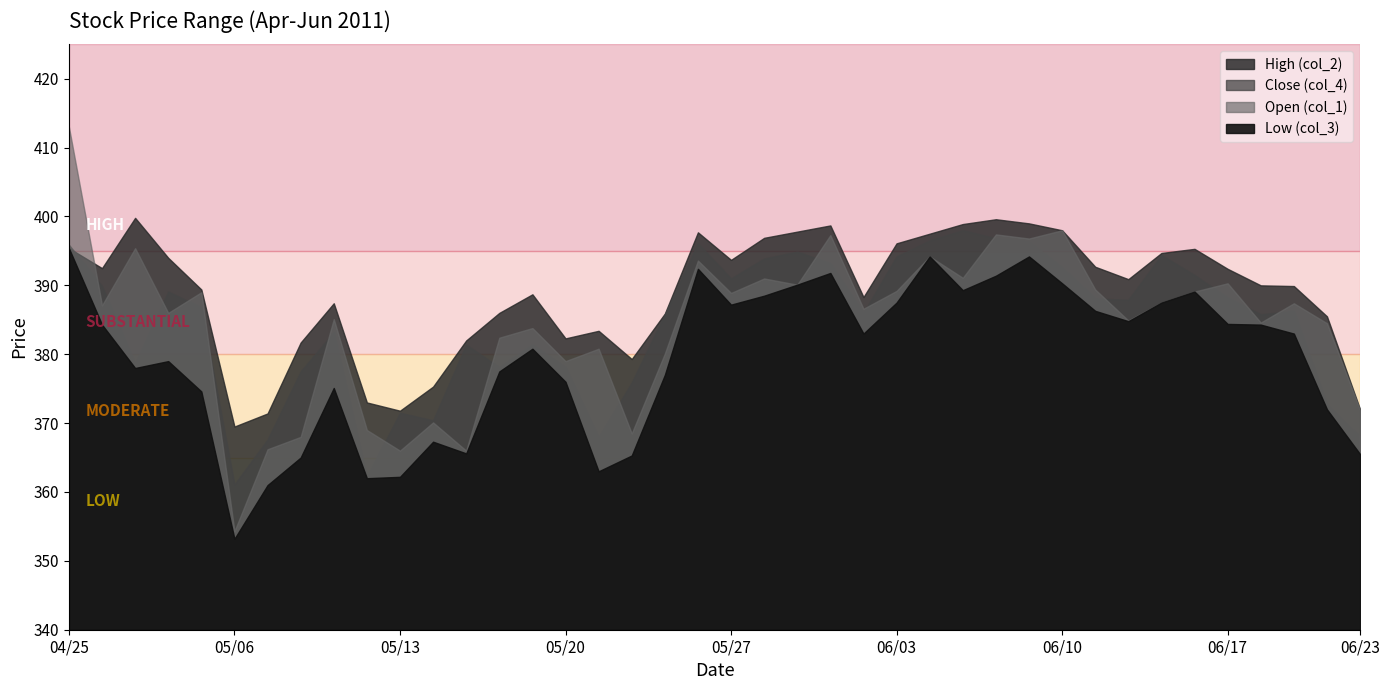

What are all the series names shown in the legend?

High (col_2), Close (col_4), Open (col_1), Low (col_3)